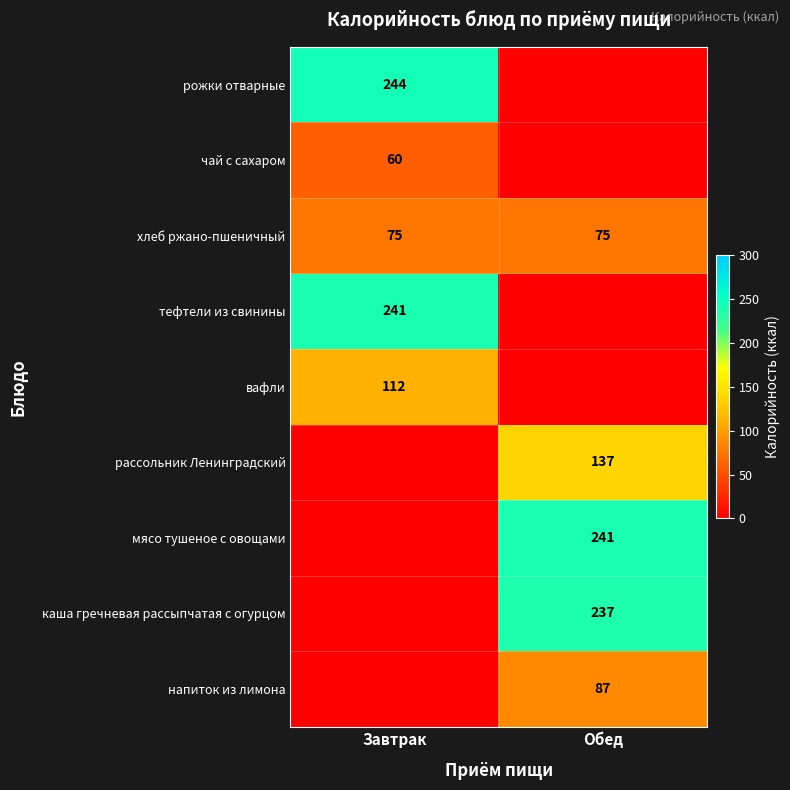

The value of рассольник Ленинградский at Обед is 137. True or false?

True